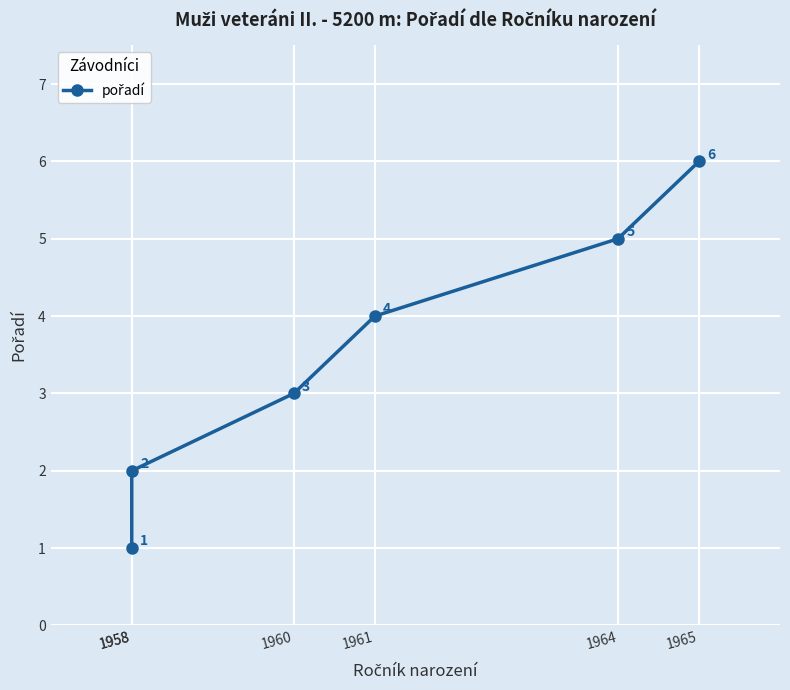

Reading left to right, what are all the values shown in this chart?

1958=1	1958=2	1960=3	1961=4	1964=5	1965=6